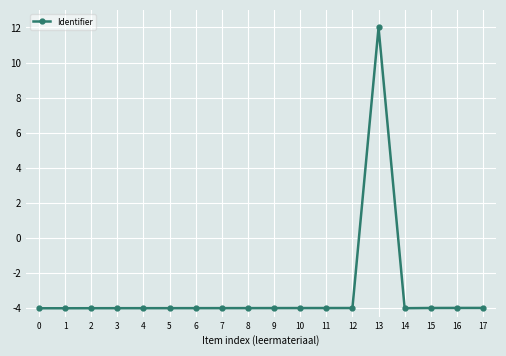

The value at 3 is -1.9. True or false?

False